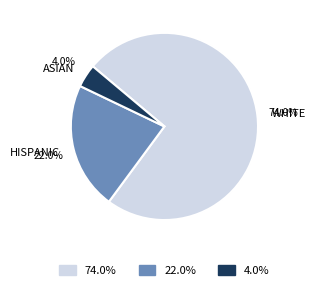

To the nearest percent, what is the average slice percentage?

33%